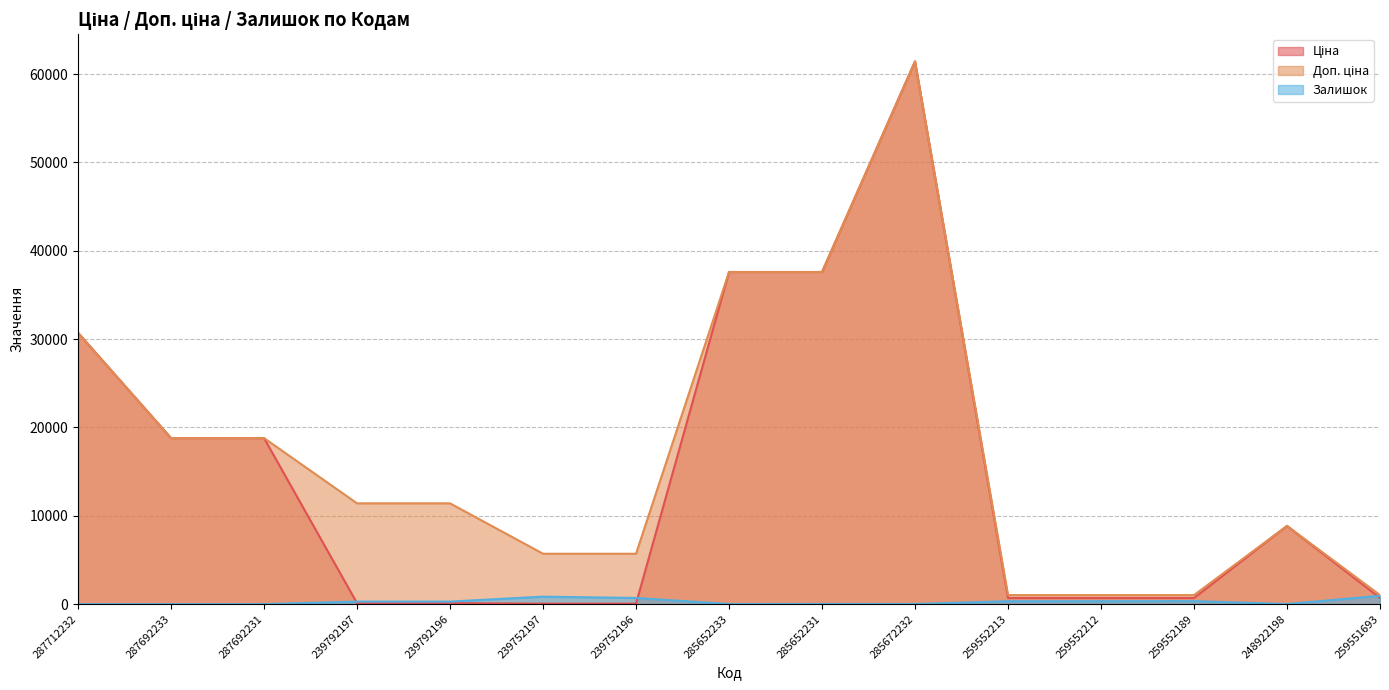

True or false: Залишок and Доп. ціна intersect in this chart.

False